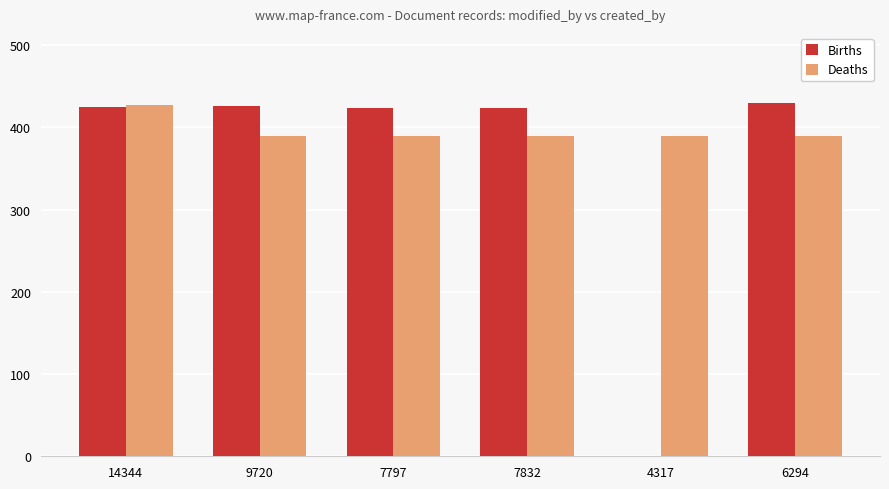

What is the total value across all series at 9720?

816